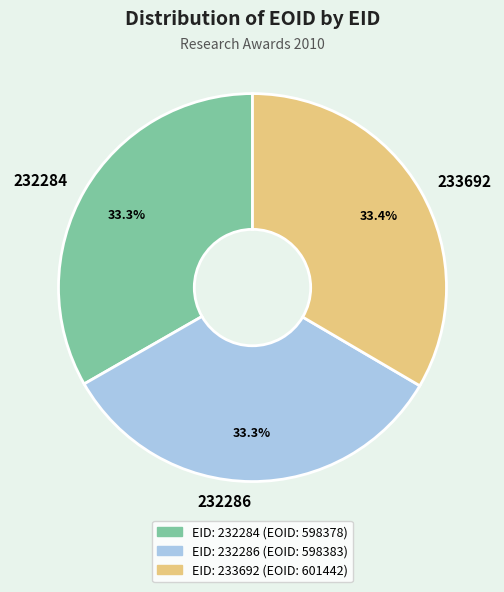

How much of the chart is everything except 232286?

66.7%